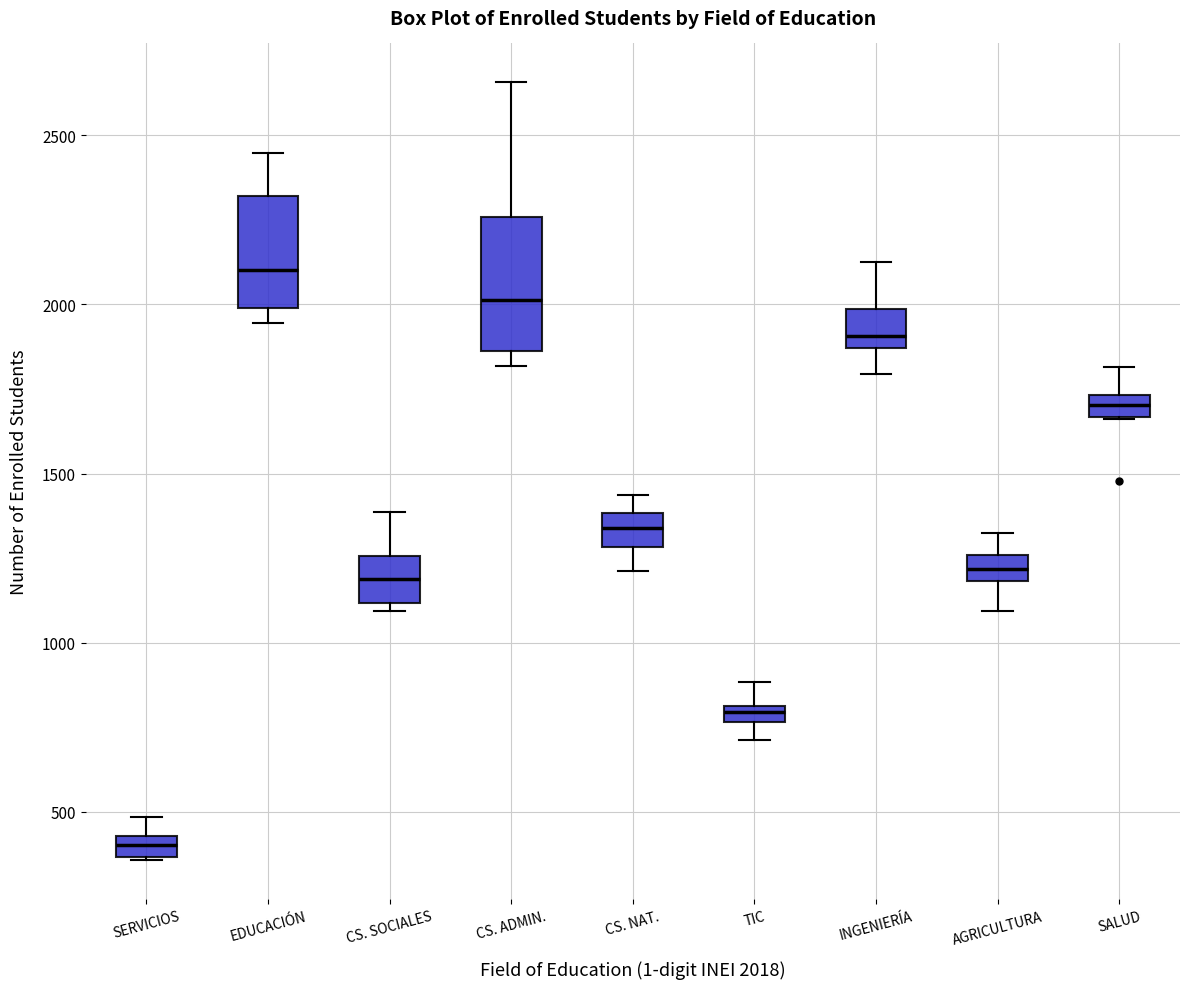

Where does the median line of the box for SALUD sit on the y-axis? The values are not printed on the chart, so give them approximately, as read against the axis.

1700